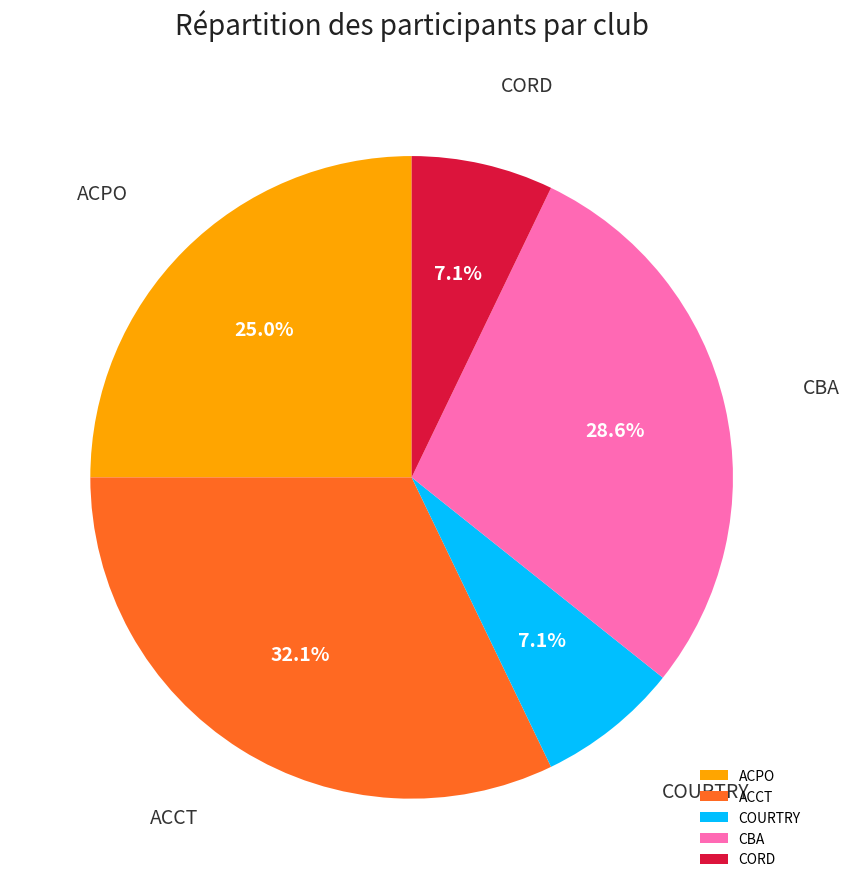

To the nearest percent, what portion does COURTRY represent?

7%